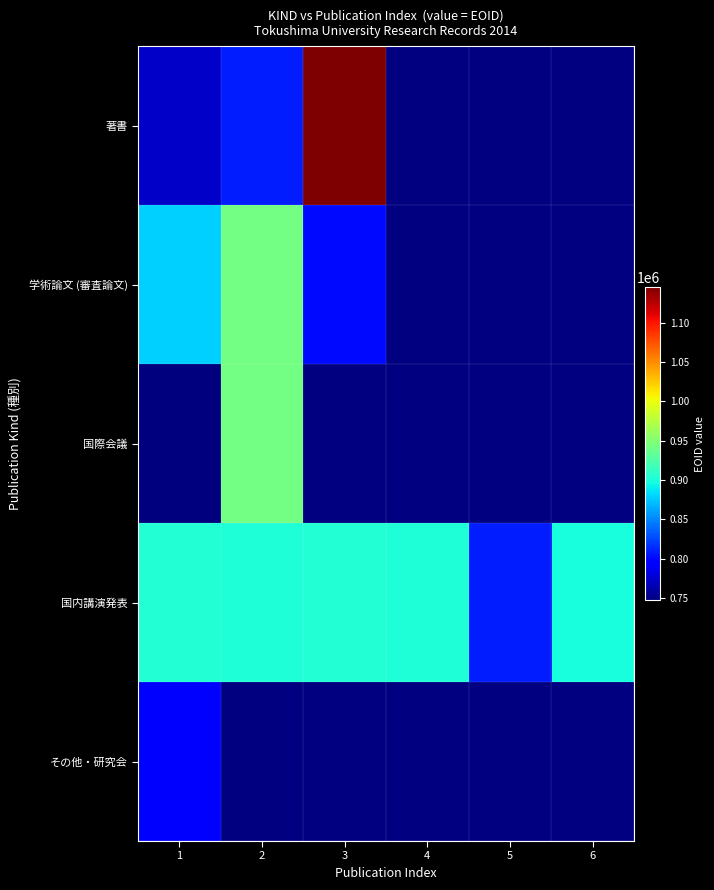

What is the smallest value displayed?

747192.0